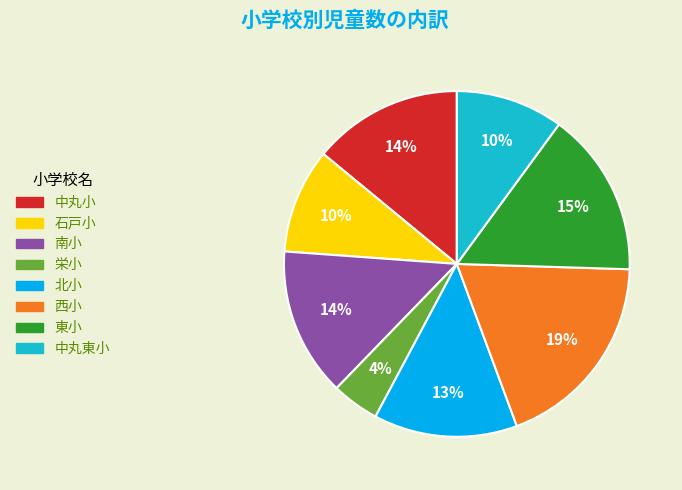

To the nearest percent, what is the difference between the 中丸小 and 栄小 slice percentages?

10%